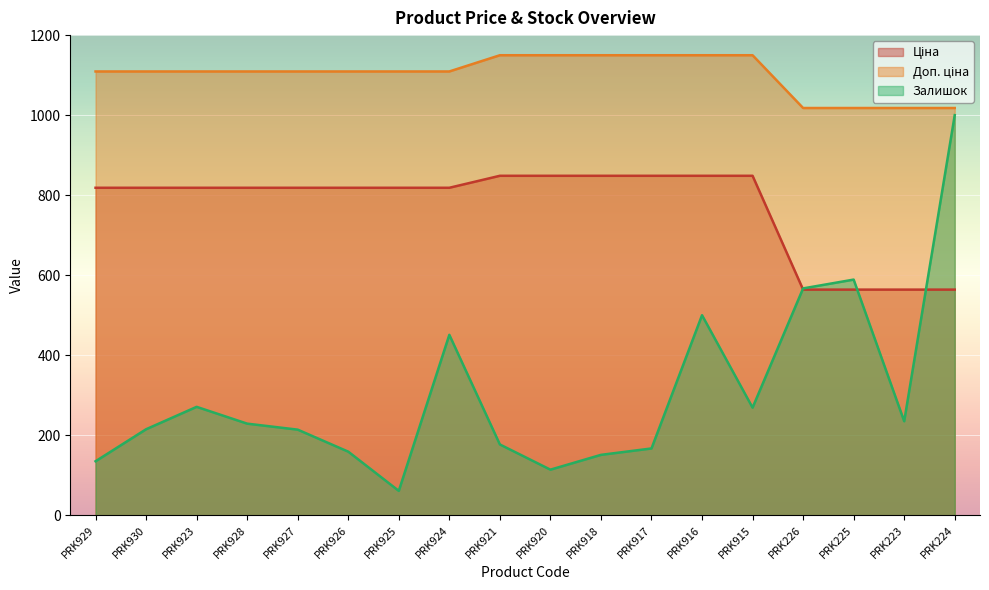

What is the average value of the Залишок series?

305.8